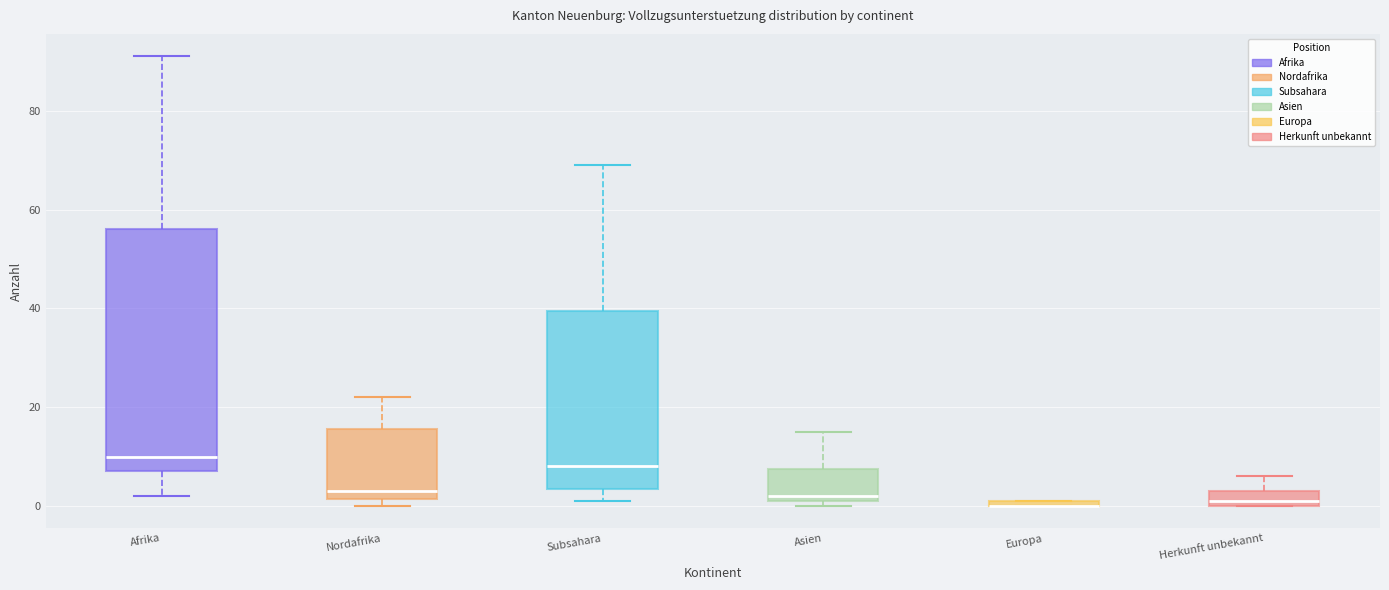

Which box is the tallest, from its lower edge to its upper edge?

Afrika